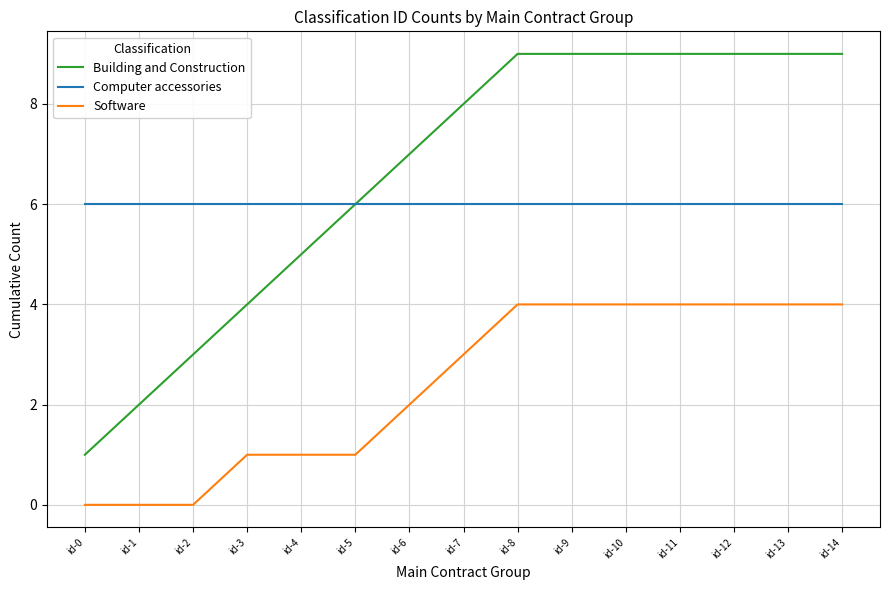

What is the difference between the Building and Construction values at id-7 and id-11?

1